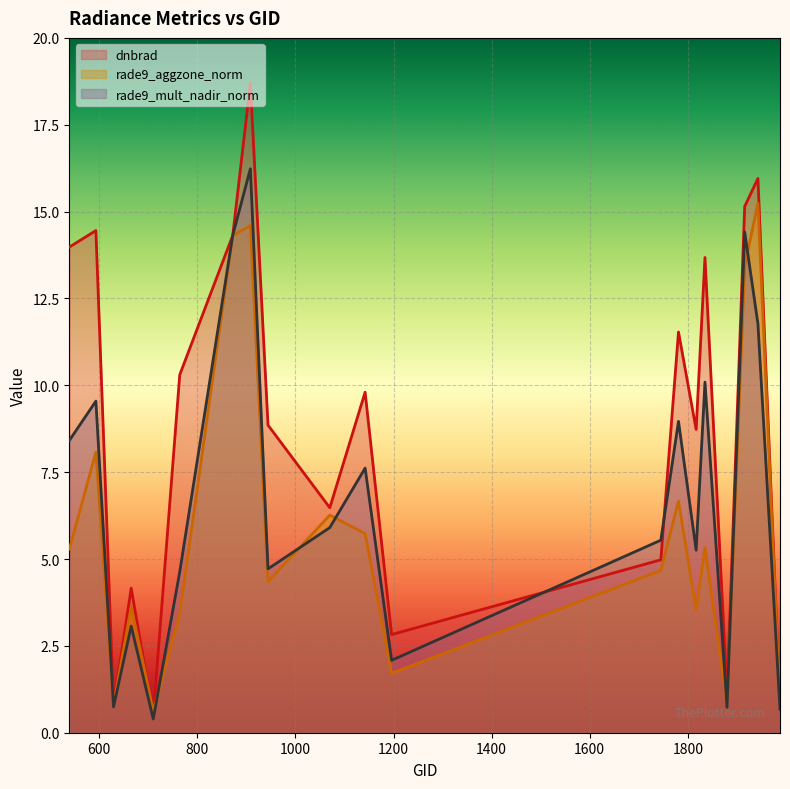

Which category has the highest value in the rade9_aggzone_norm series?

1943